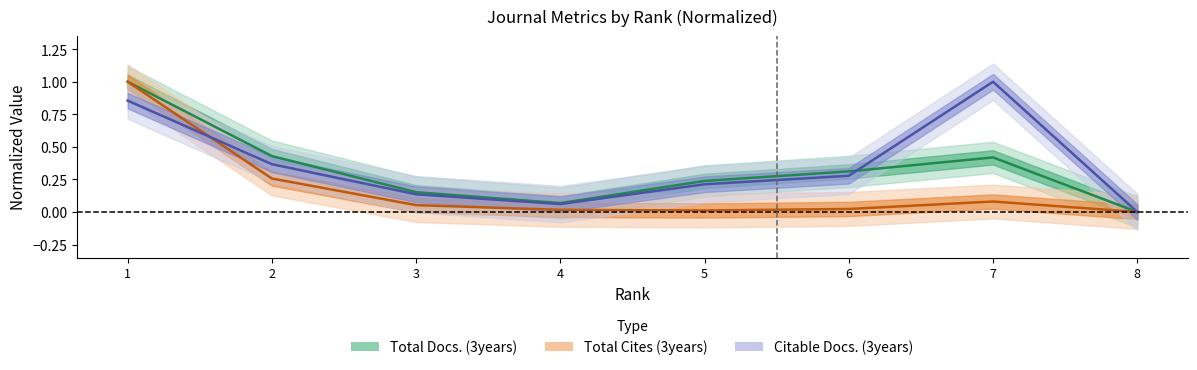

How many interior local valleys does the Total Docs. (3years) series have?

1